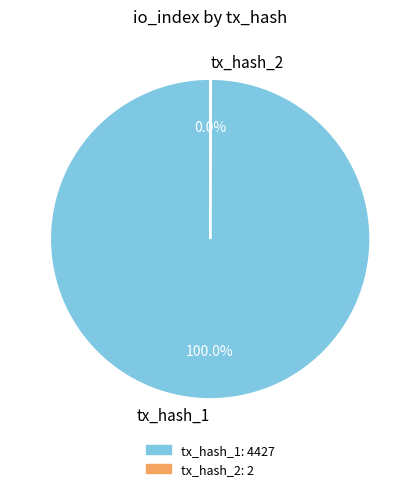

Which slice is the largest?

tx_hash_1